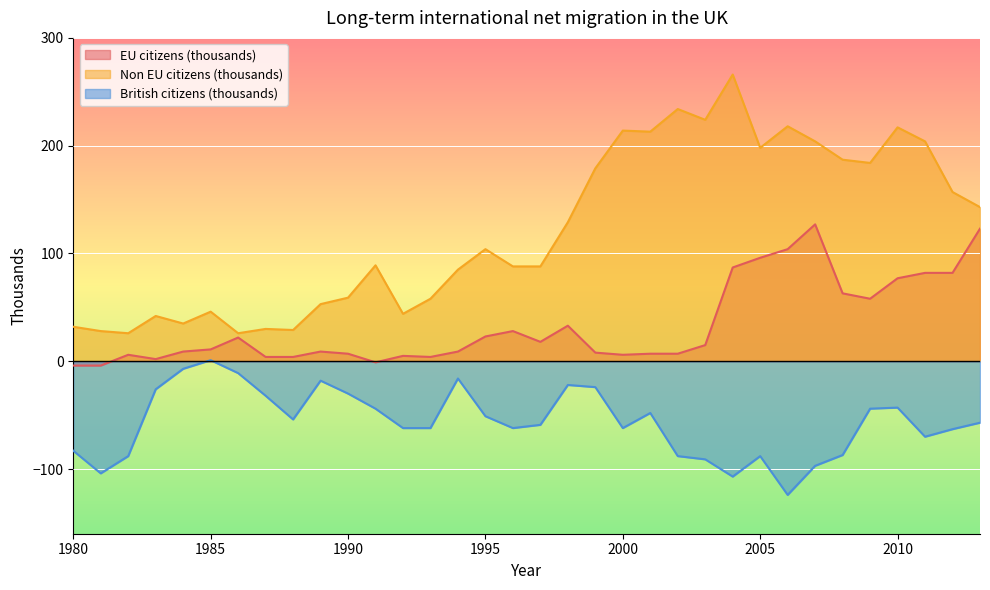

What is the difference between the highest and lowest values at 1994?

101